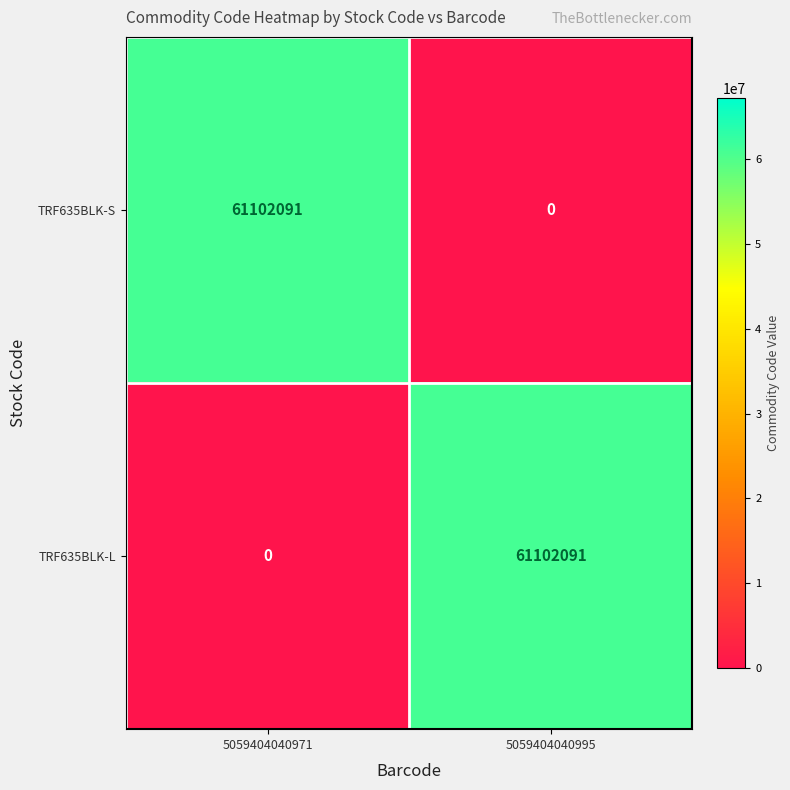

What is the highest value of the TRF635BLK-L series?

61102091